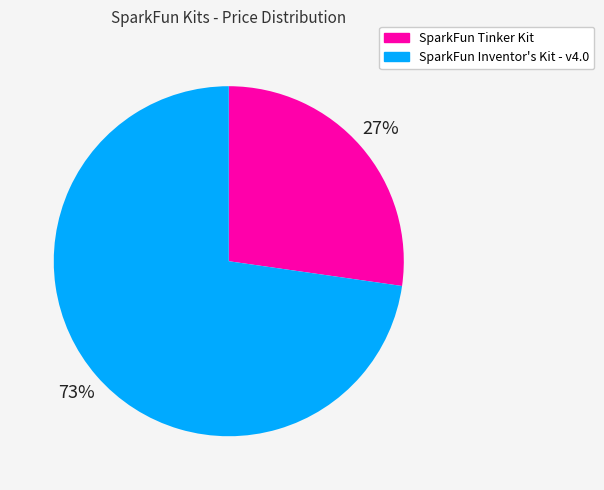

Count the number of slices in the pie.

2